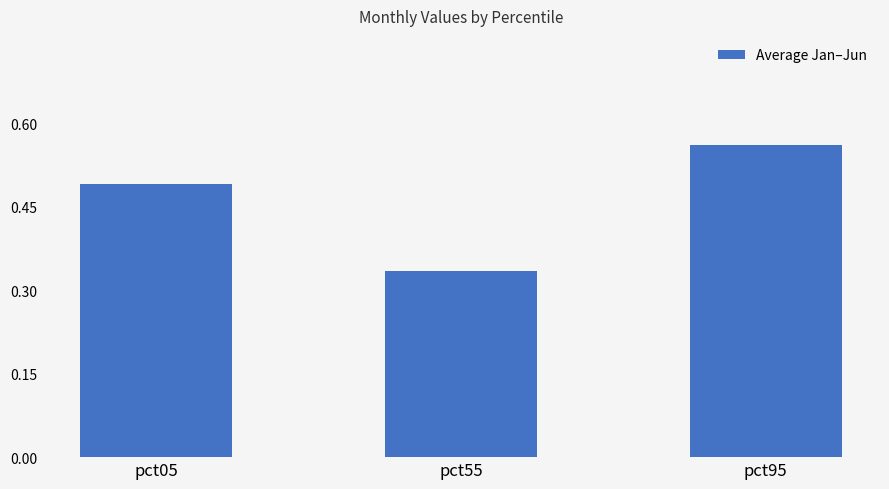

Rank the categories by value from highest to lowest.

pct95, pct05, pct55